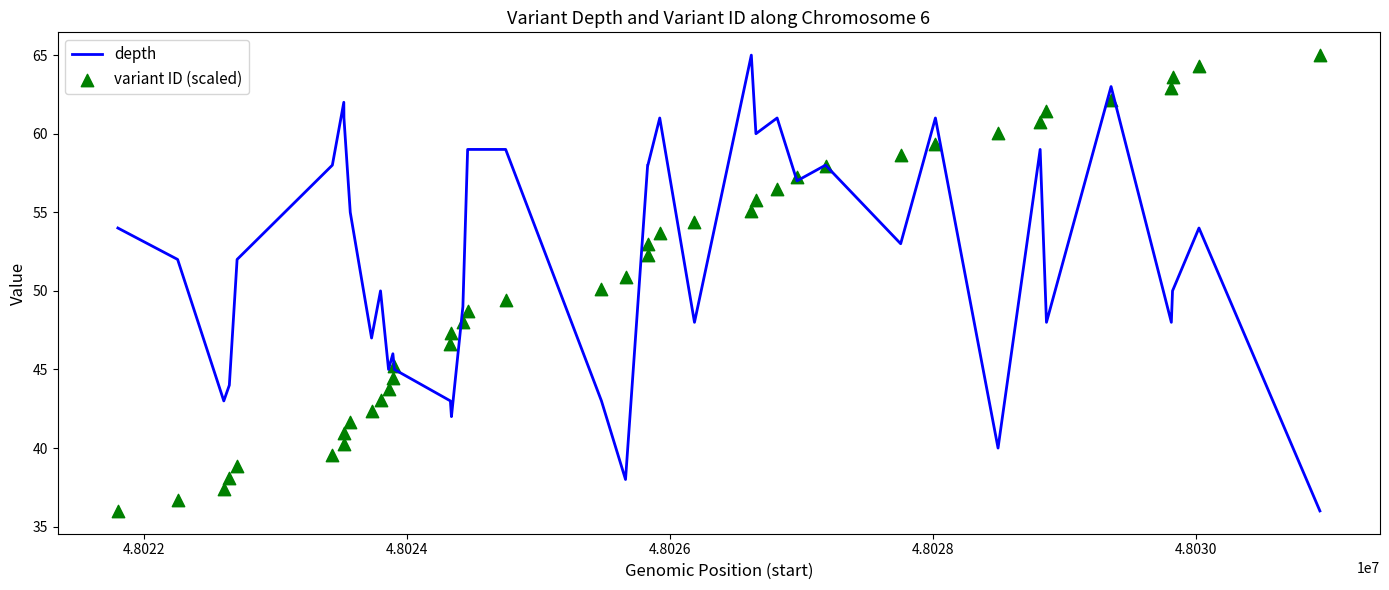

What are all the series names shown in the legend?

depth, variant ID (scaled)